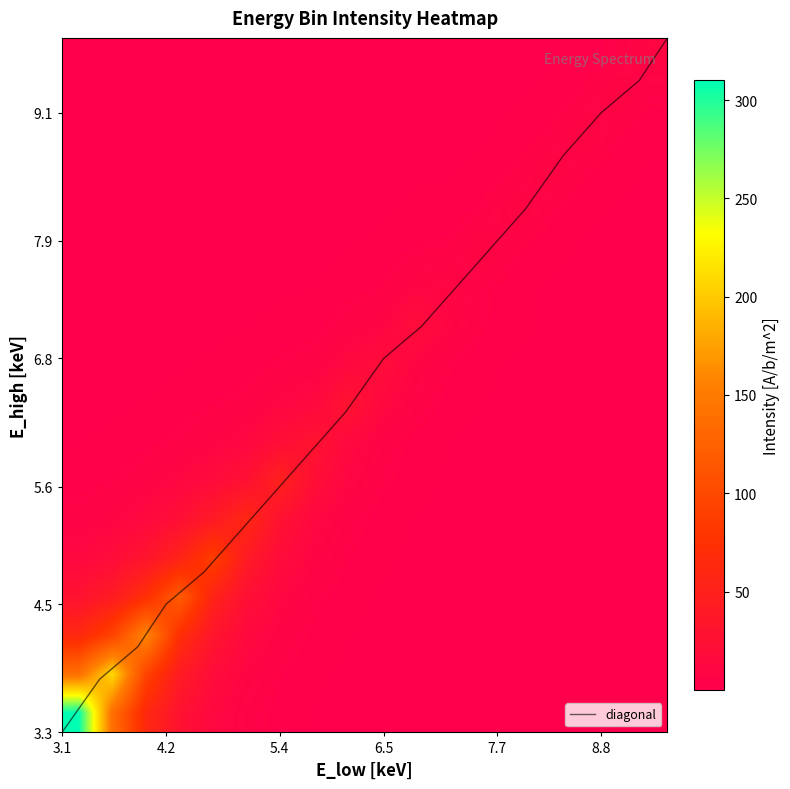

What is the highest value of the diagonal series?

9.8